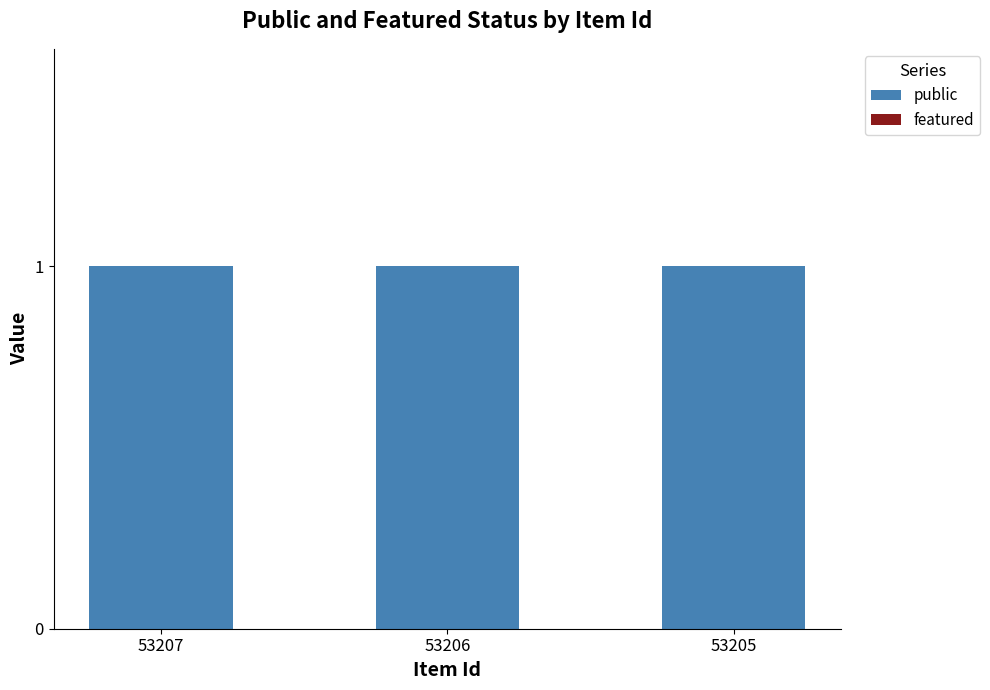

Are the bars horizontal?

No